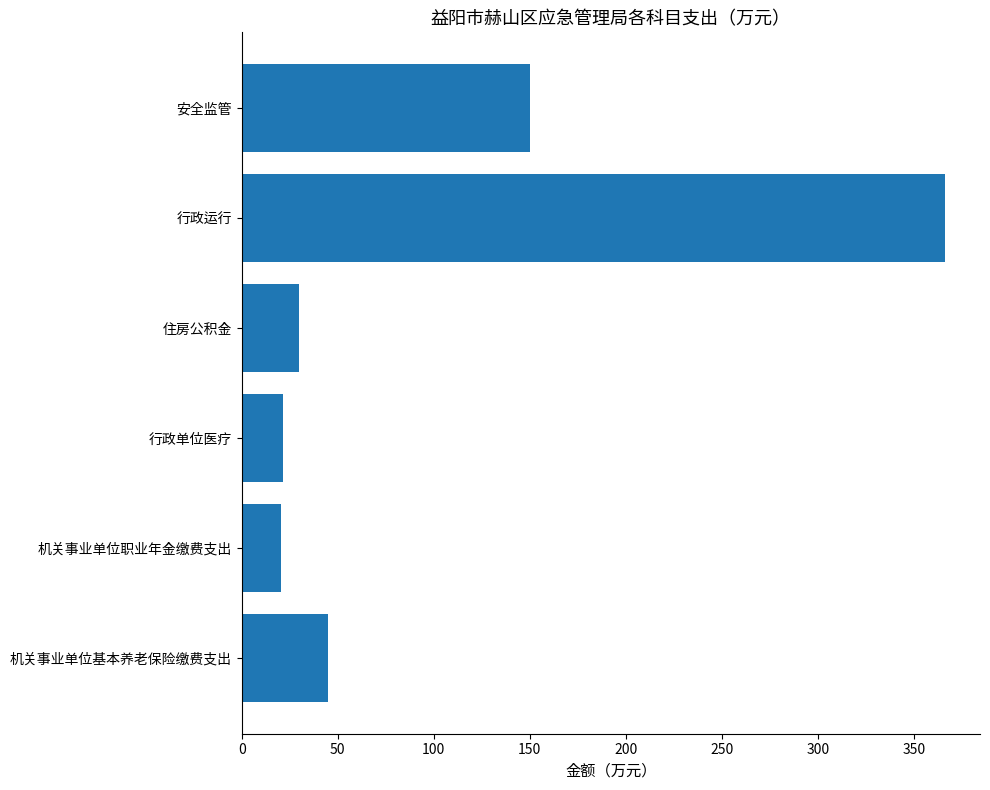

Is it true that the value at 行政运行 is 501.0?

False